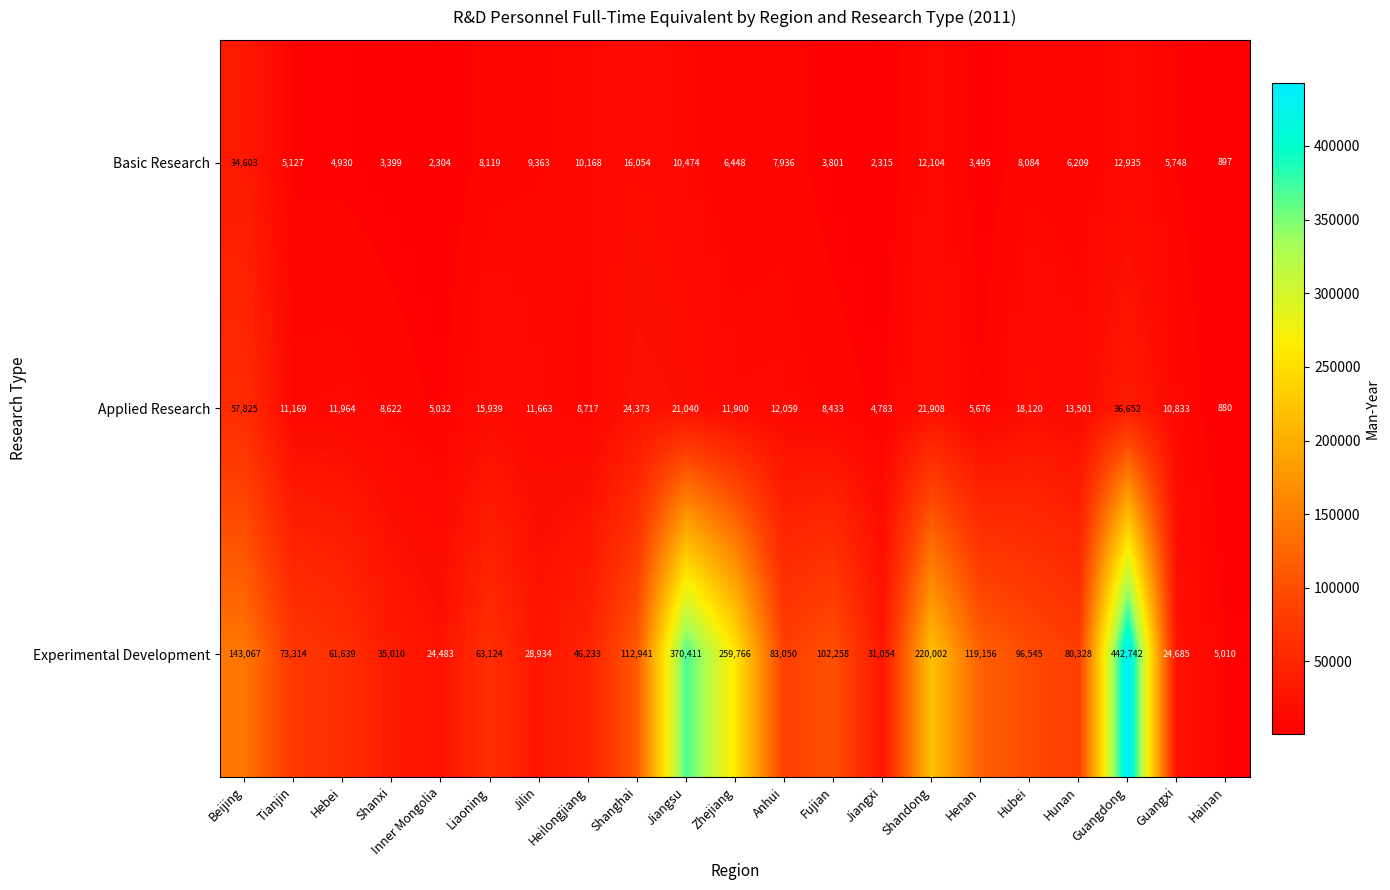

At which category is the sum across all series the highest?

Guangdong